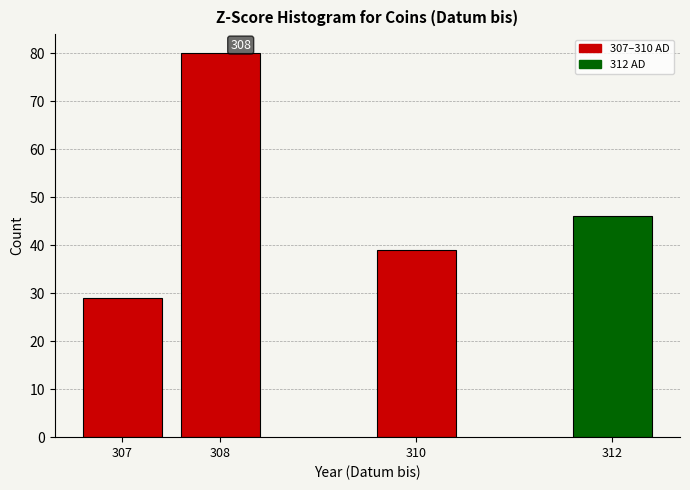

Reading left to right, extract all data points from this chart.

307=29	308=80	310=39	312=46